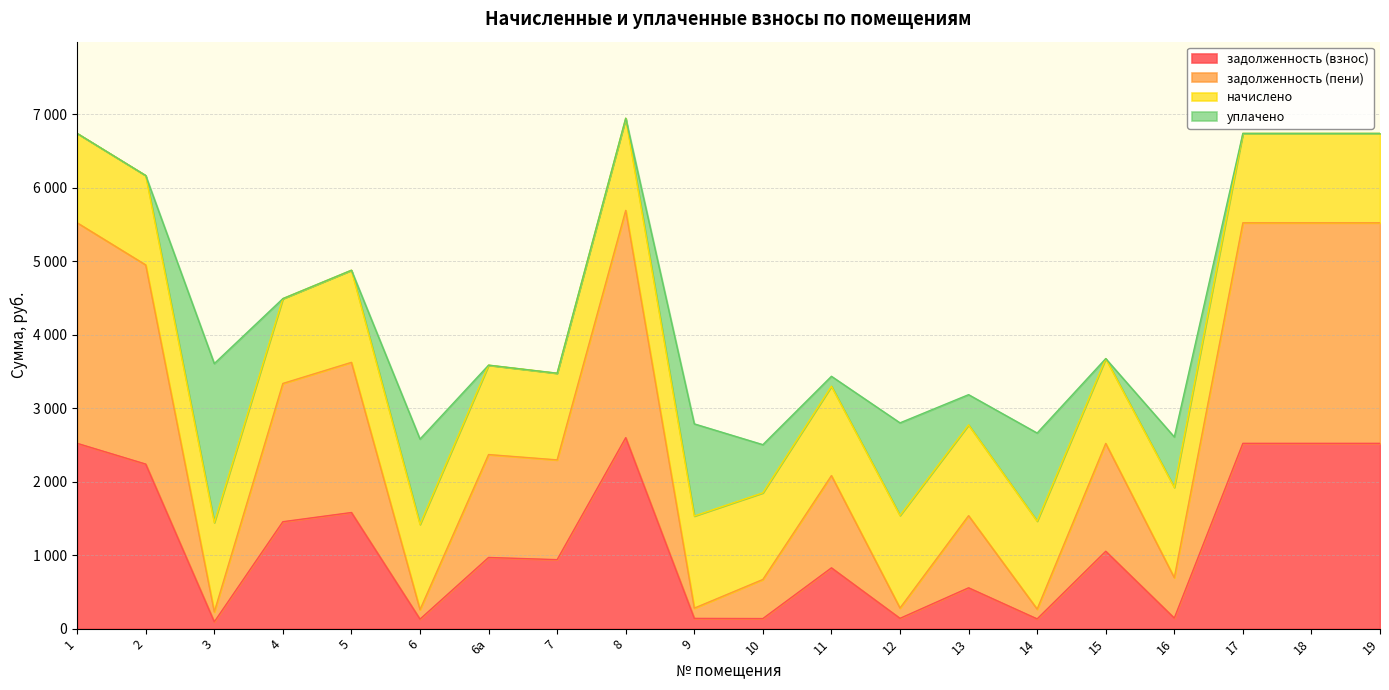

True or false: задолженность (пени) and задолженность (взнос) cross at least once.

False